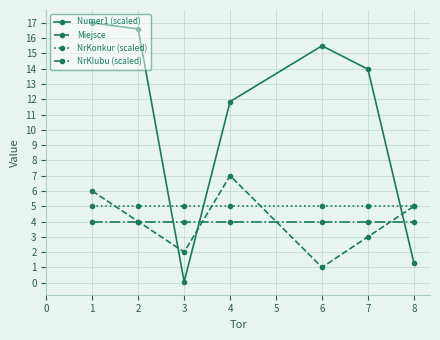

Rank the categories by Miejsce value from highest to lowest.

4, 1, 8, 2, 7, 3, 6